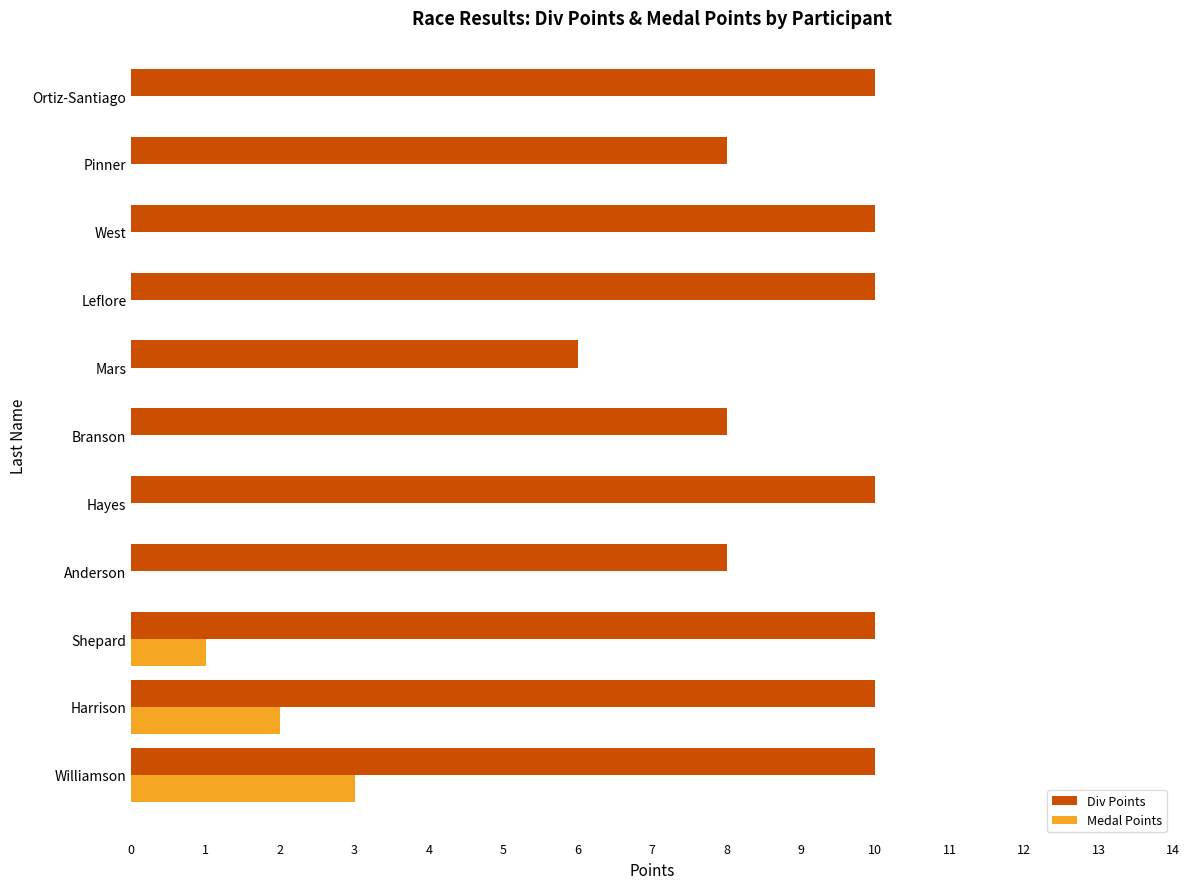

Which series has the largest total across all categories?

Div Points